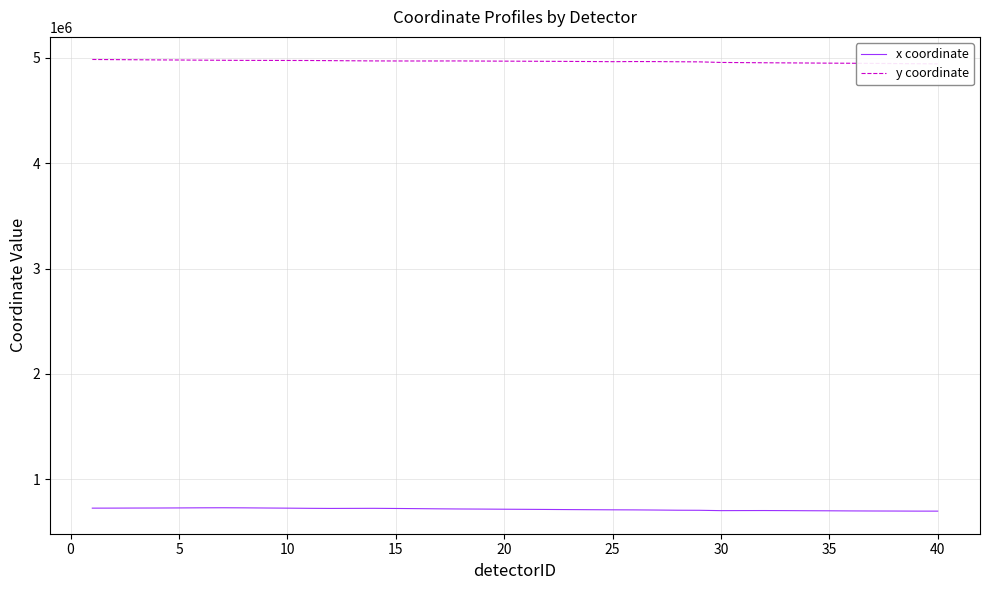

Which series has the widest spread of values?

y coordinate